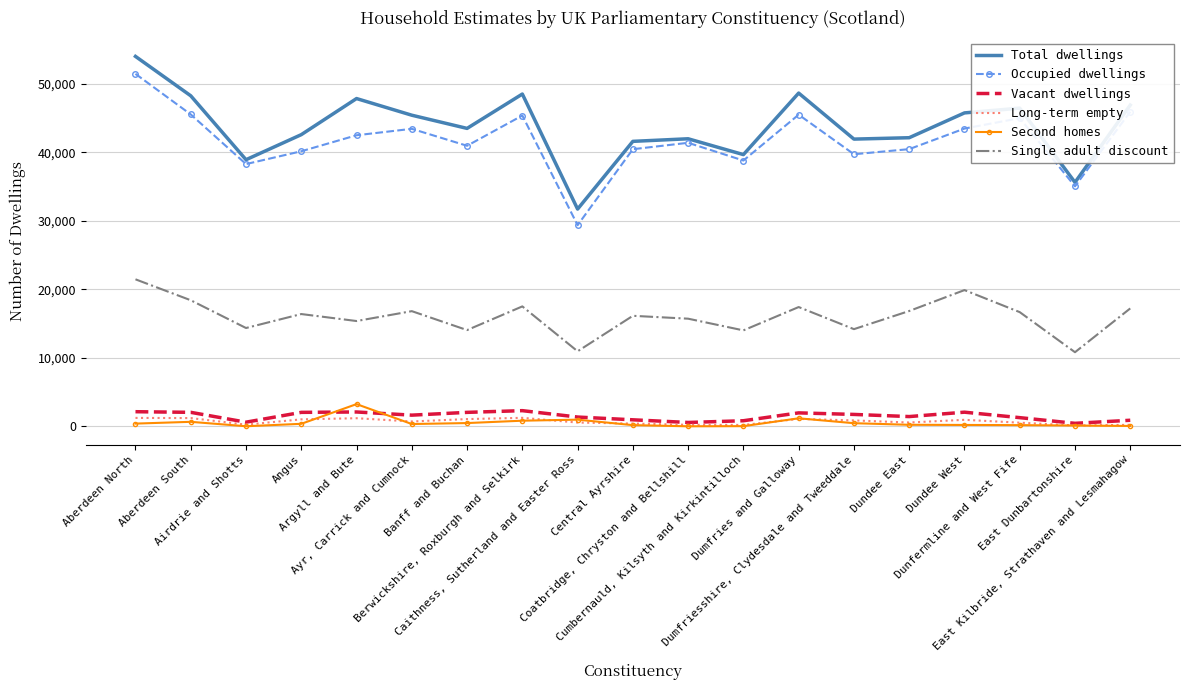

Rank the categories by Vacant dwellings value from lowest to highest.

East Dunbartonshire, Coatbridge, Chryston and Bellshill, Airdrie and Shotts, Cumbernauld, Kilsyth and Kirkintilloch, East Kilbride, Strathaven and Lesmahagow, Central Ayrshire, Dunfermline and West Fife, Caithness, Sutherland and Easter Ross, Dundee East, Ayr, Carrick and Cumnock, Dumfriesshire, Clydesdale and Tweeddale, Dumfries and Galloway, Banff and Buchan, Angus, Aberdeen South, Dundee West, Argyll and Bute, Aberdeen North, Berwickshire, Roxburgh and Selkirk